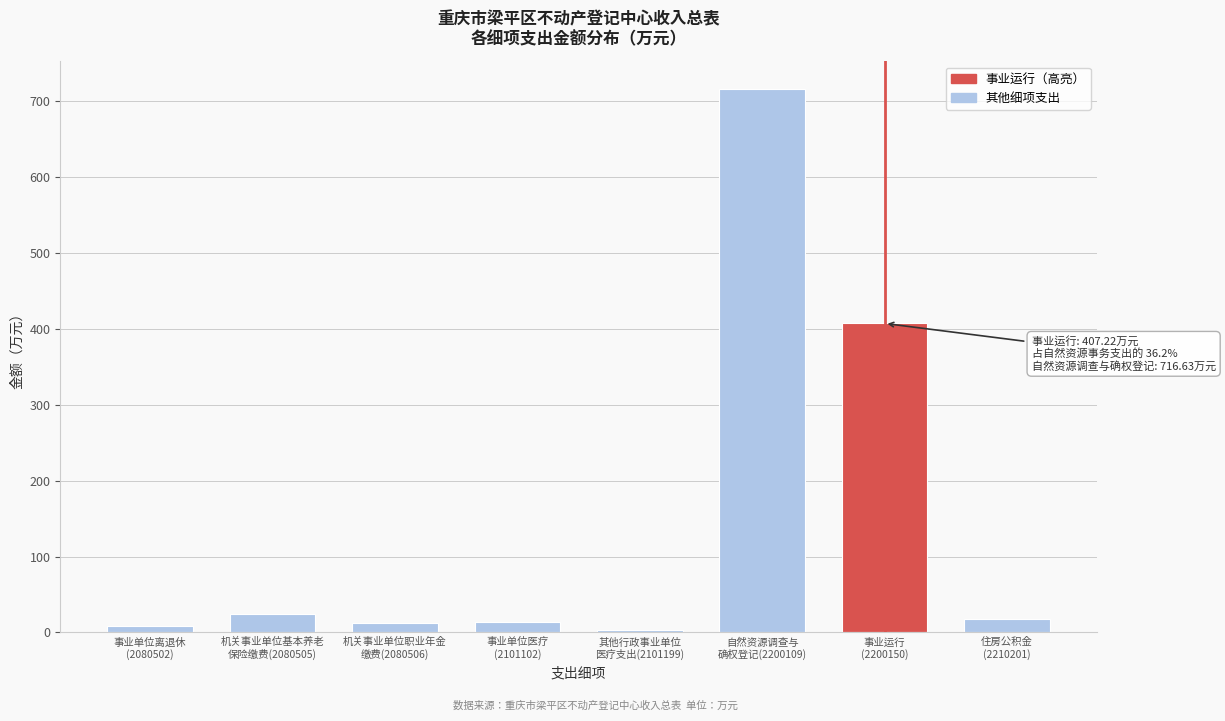

What is the maximum value shown in the chart?

716.6